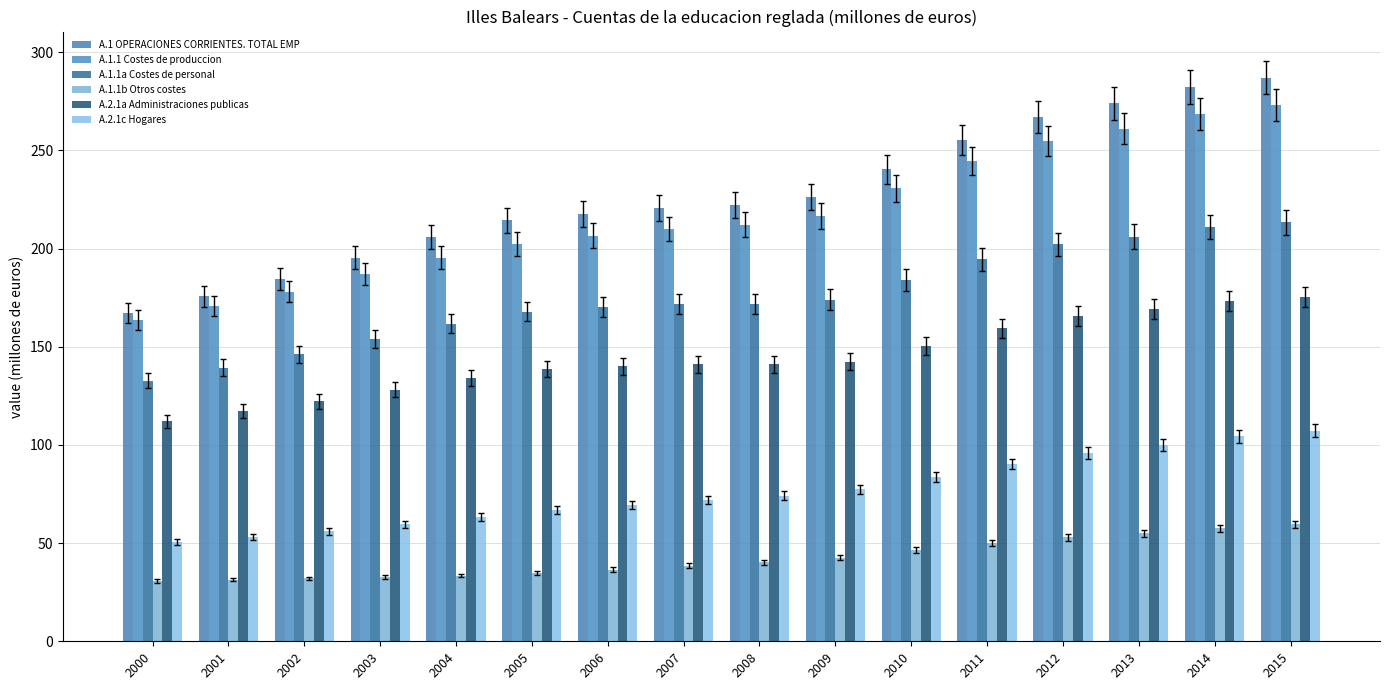

At which category is the sum across all series the highest?

2015